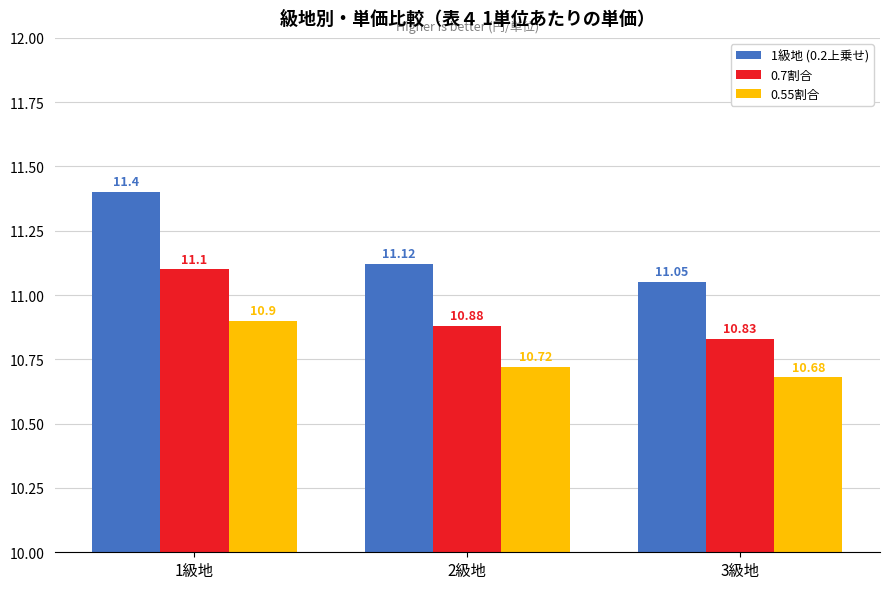

Rank the series by their average value, from lowest to highest.

0.55割合, 0.7割合, 1級地 (0.2上乗せ)